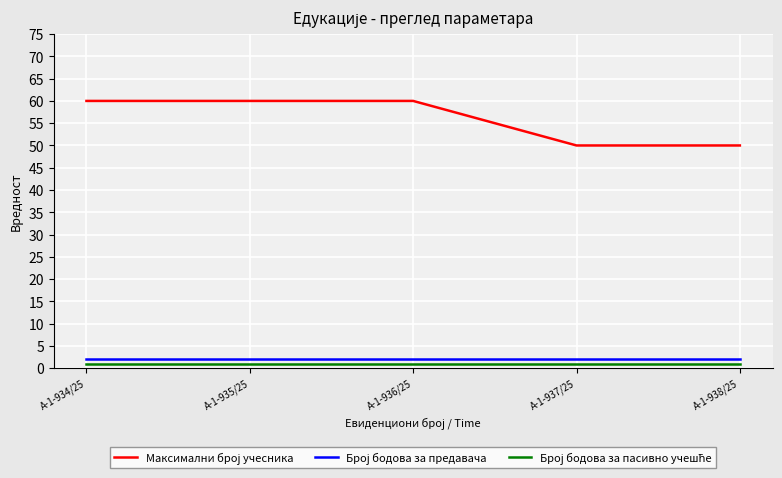

What is the approximate value of Број бодова за предавача at А-1-936/25?

2